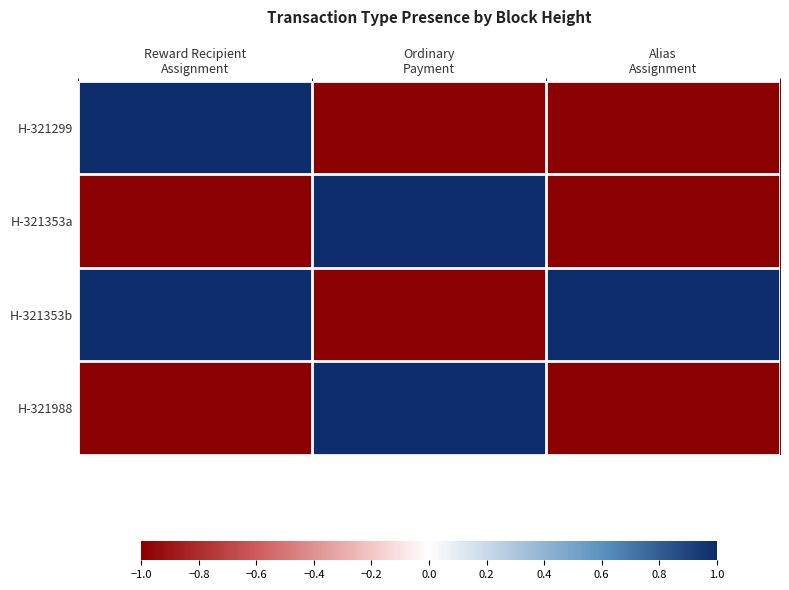

At which category is the sum across all series the highest?

Reward Recipient
Assignment